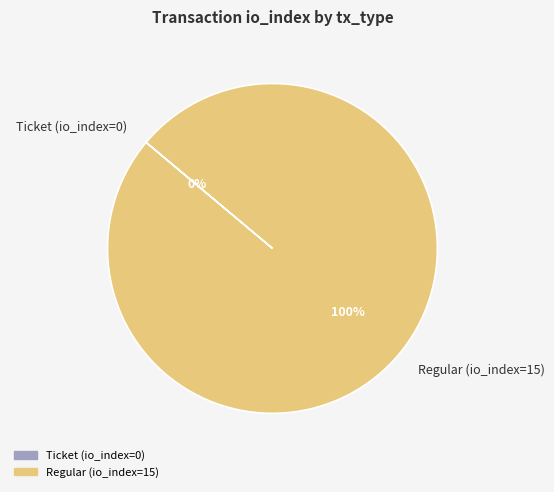

Count the number of slices in the pie.

2